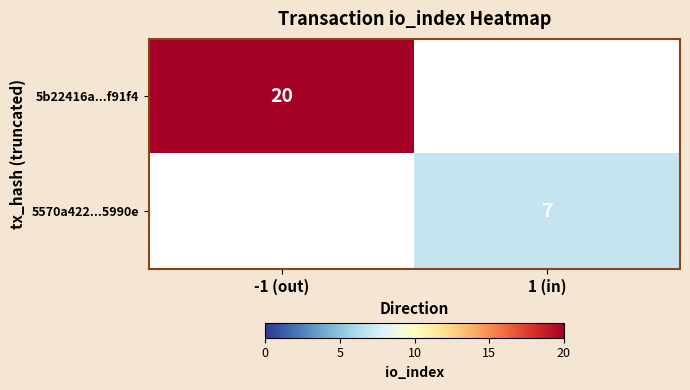

True or false: 5570a422...5990e has a value of 7 at 1 (in).

True